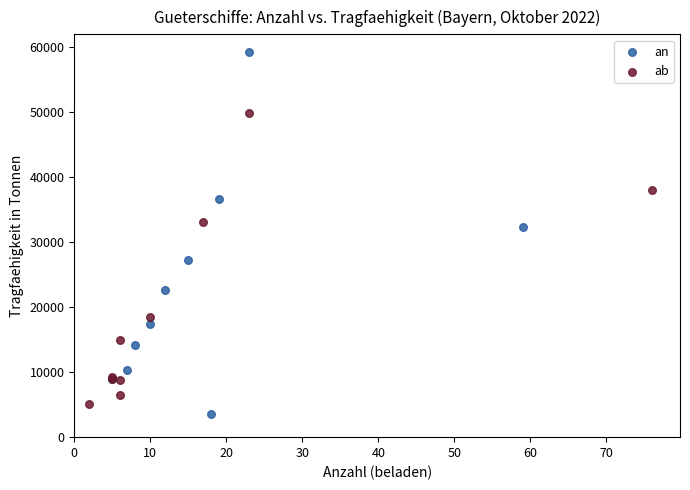

Which series has the widest spread of Y values?

an